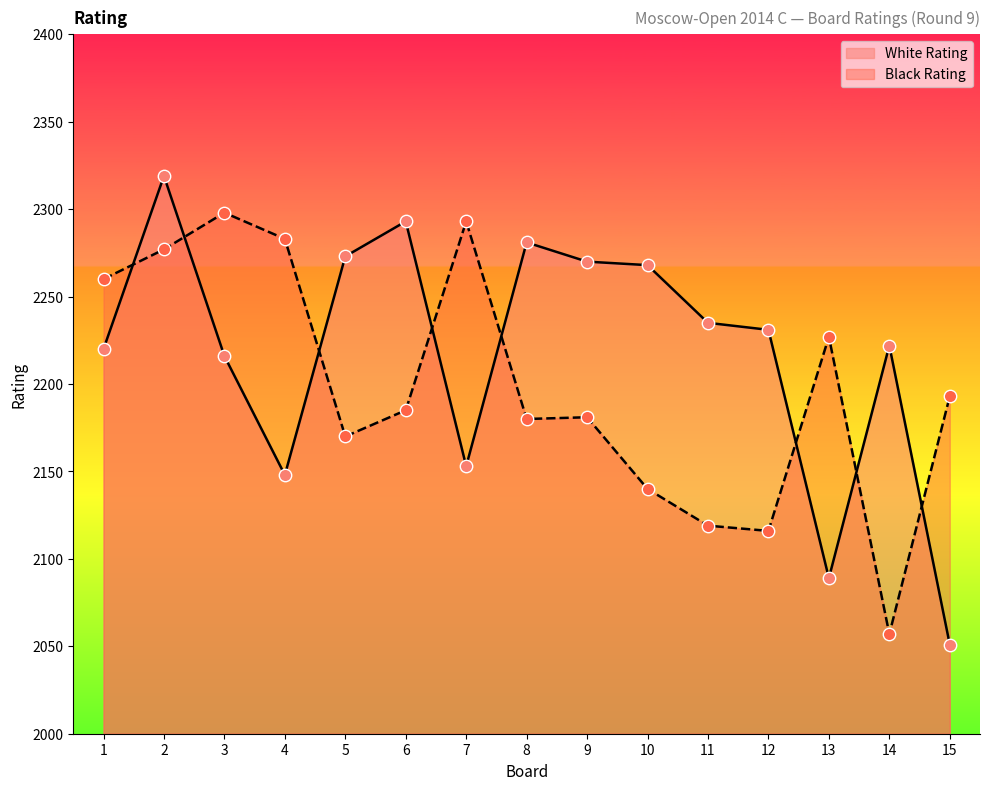

What are all the series names shown in the legend?

White Rating, Black Rating